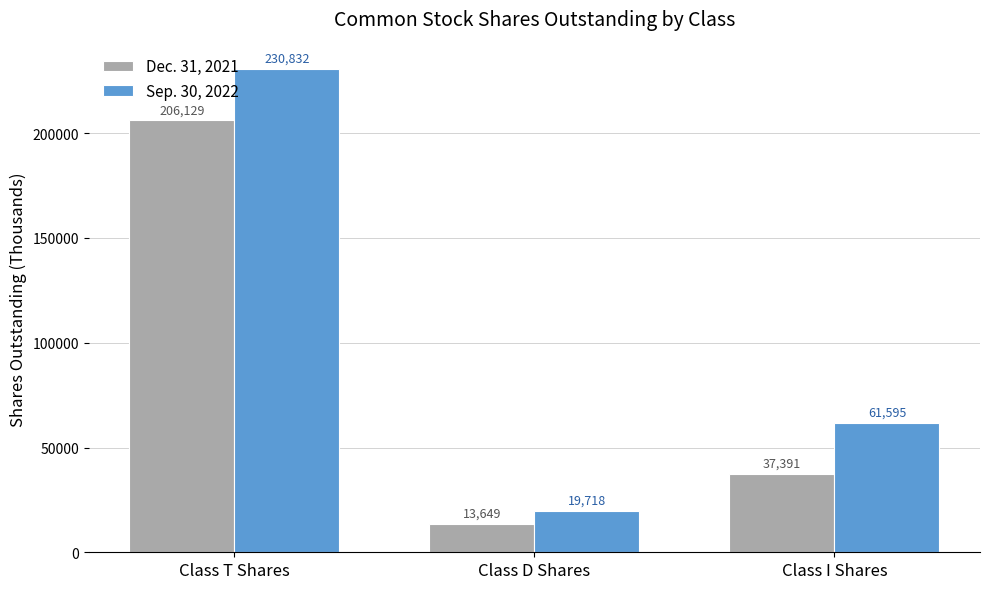

What is the difference between the second highest and minimum values in the Dec. 31, 2021 series?

23742